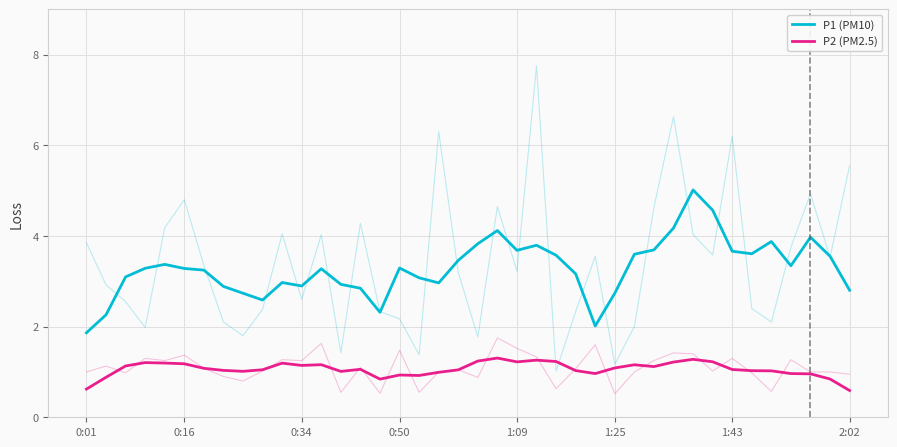

What is the greatest value displayed?

5.0